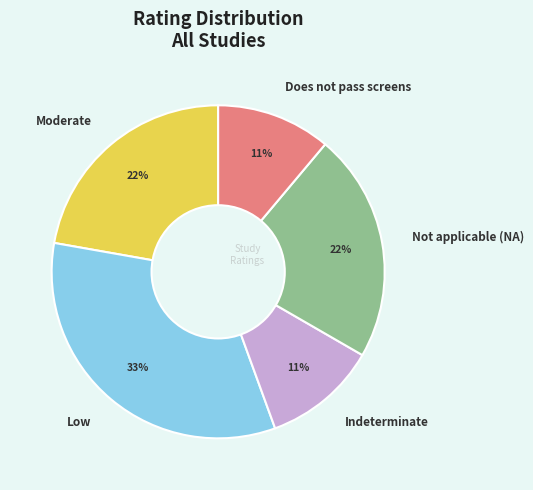

Approximately how many times larger is the value at Does not pass screens compared to Low?

0.3